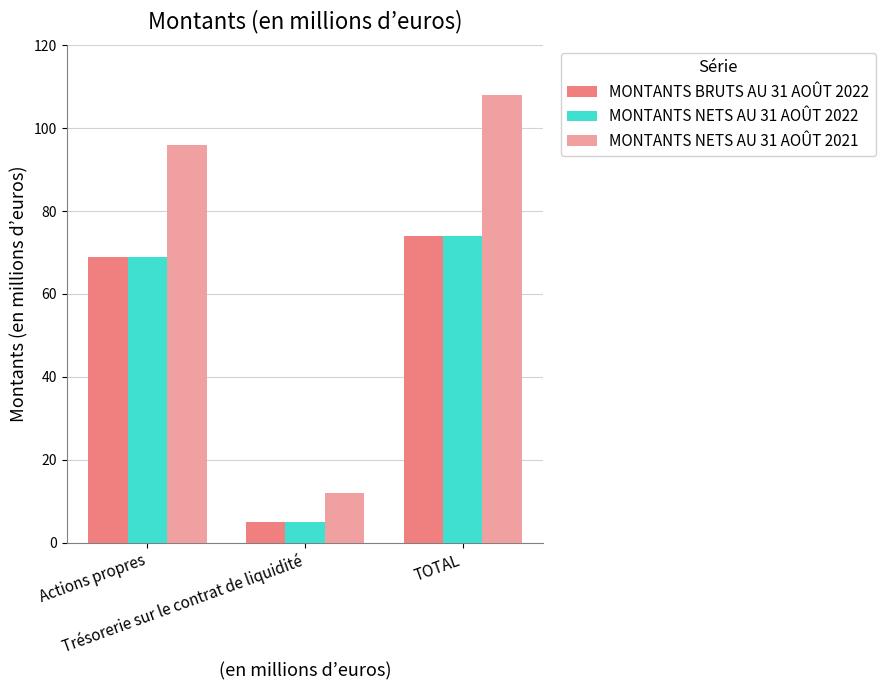

What is the difference between the MONTANTS NETS AU 31 AOÛT 2022 values at Trésorerie sur le contrat de liquidité and Actions propres?

64